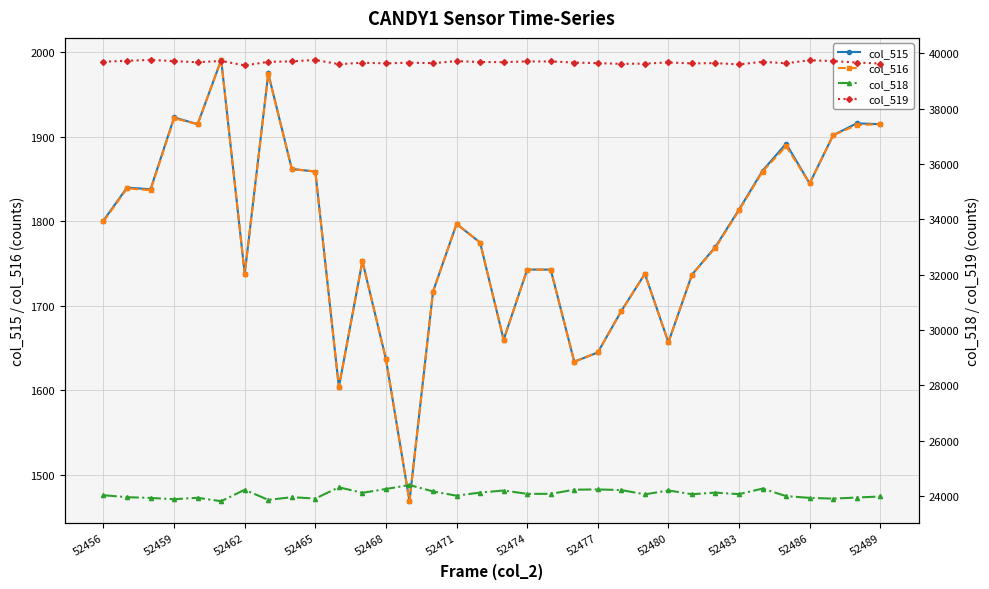

Does the chart display data point markers on the line(s)?

Yes